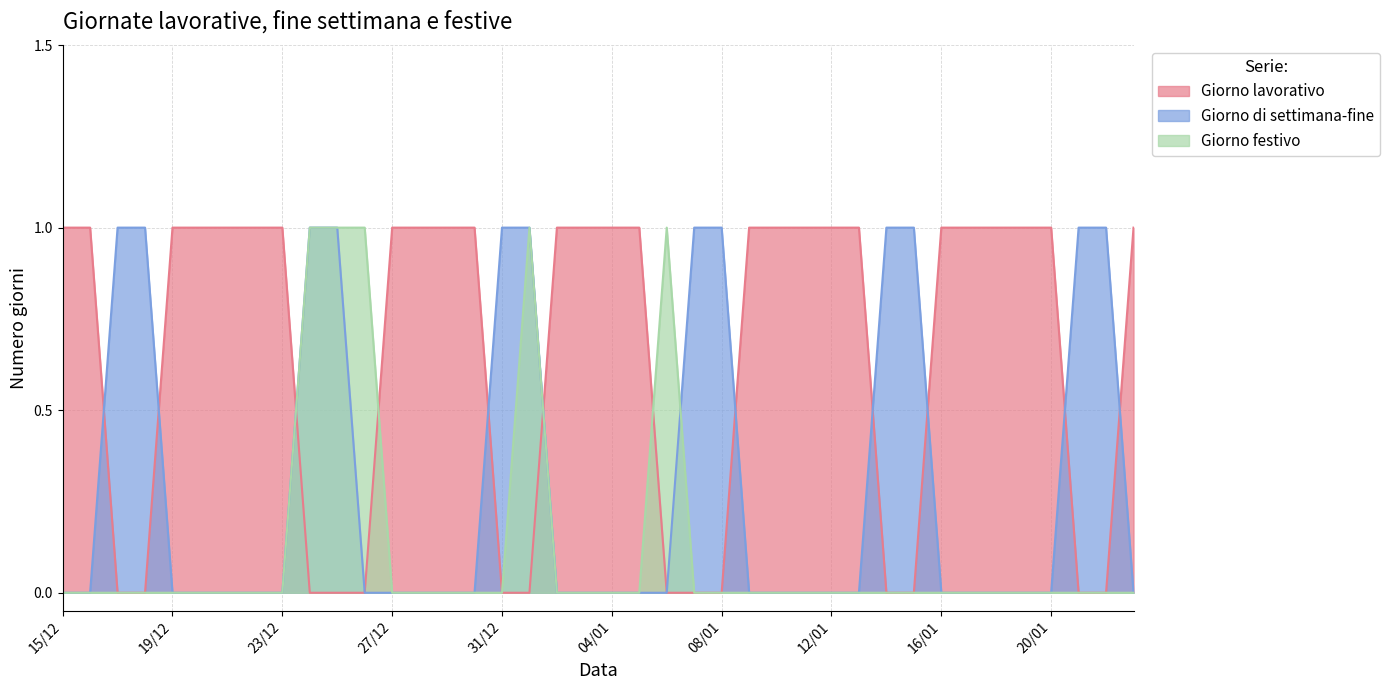

Reading right to left, transcribe all the data shown in this chart.

Giorno lavorativo: 23/01=1	22/01=0	21/01=0	20/01=1	19/01=1	18/01=1	17/01=1	16/01=1	15/01=0	14/01=0	13/01=1	12/01=1	11/01=1	10/01=1	09/01=1	08/01=0	07/01=0	06/01=0	05/01=1	04/01=1	03/01=1	02/01=1	01/01=0	31/12=0	30/12=1	29/12=1	28/12=1	27/12=1	26/12=0	25/12=0	24/12=0	23/12=1	22/12=1	21/12=1	20/12=1	19/12=1	18/12=0	17/12=0	16/12=1	15/12=1
Giorno di settimana-fine: 23/01=0	22/01=1	21/01=1	20/01=0	19/01=0	18/01=0	17/01=0	16/01=0	15/01=1	14/01=1	13/01=0	12/01=0	11/01=0	10/01=0	09/01=0	08/01=1	07/01=1	06/01=0	05/01=0	04/01=0	03/01=0	02/01=0	01/01=1	31/12=1	30/12=0	29/12=0	28/12=0	27/12=0	26/12=0	25/12=1	24/12=1	23/12=0	22/12=0	21/12=0	20/12=0	19/12=0	18/12=1	17/12=1	16/12=0	15/12=0
Giorno festivo: 23/01=0	22/01=0	21/01=0	20/01=0	19/01=0	18/01=0	17/01=0	16/01=0	15/01=0	14/01=0	13/01=0	12/01=0	11/01=0	10/01=0	09/01=0	08/01=0	07/01=0	06/01=1	05/01=0	04/01=0	03/01=0	02/01=0	01/01=1	31/12=0	30/12=0	29/12=0	28/12=0	27/12=0	26/12=1	25/12=1	24/12=1	23/12=0	22/12=0	21/12=0	20/12=0	19/12=0	18/12=0	17/12=0	16/12=0	15/12=0